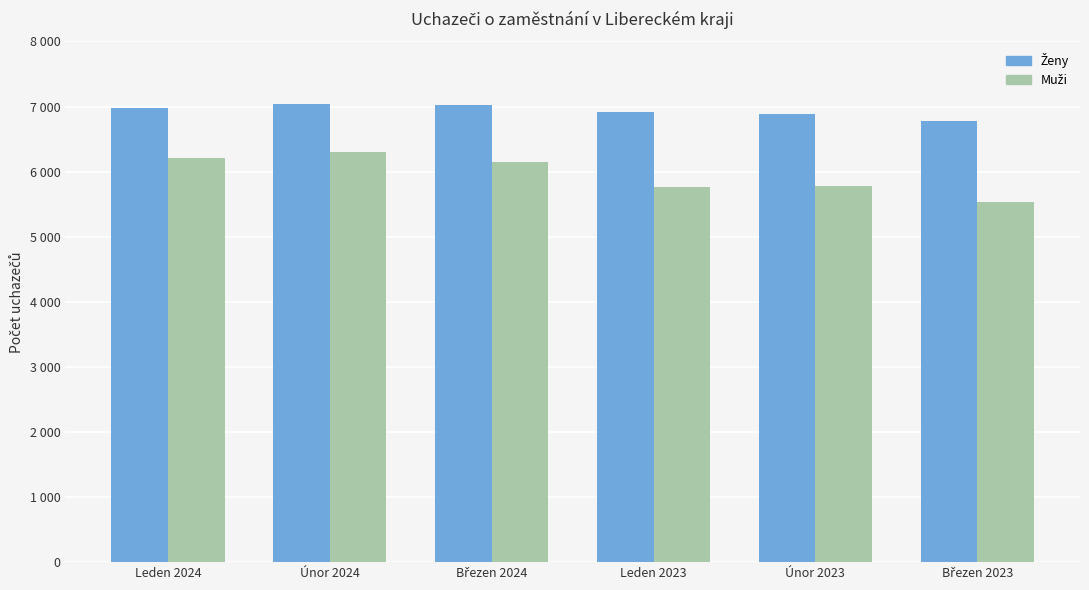

What is the label of the 6th bar from the right?

Leden 2024